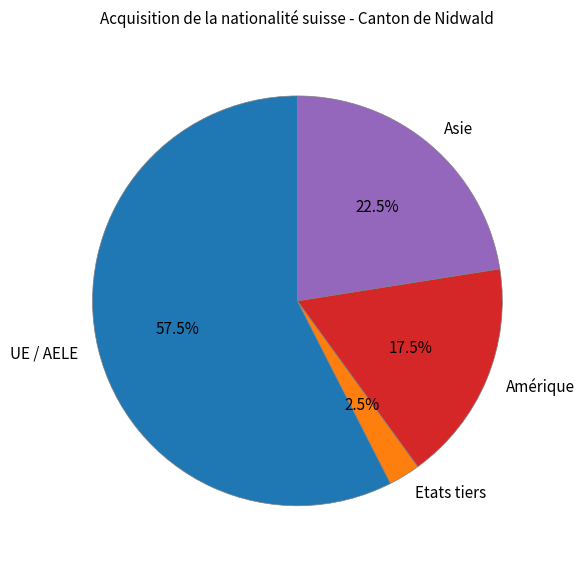

How many slices are in this pie chart?

4